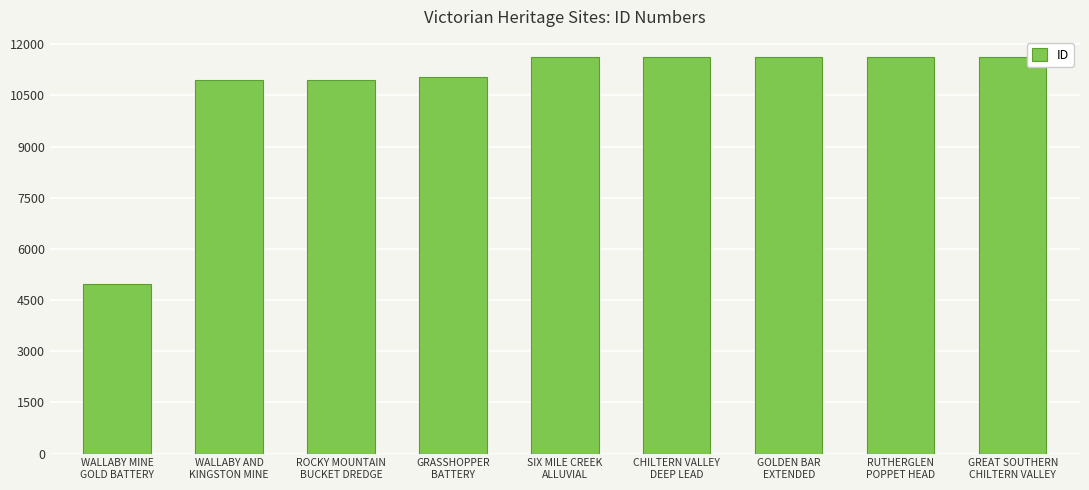

What is the minimum value shown in the chart?

4983